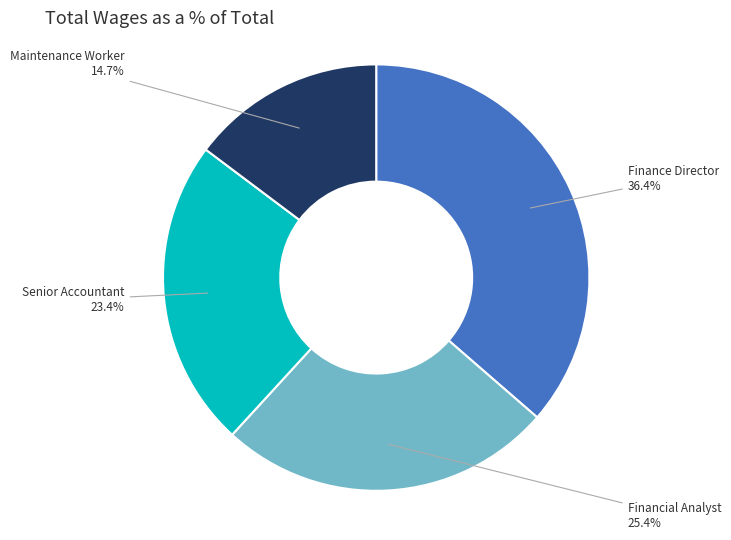

Is there a majority slice in this chart?

No